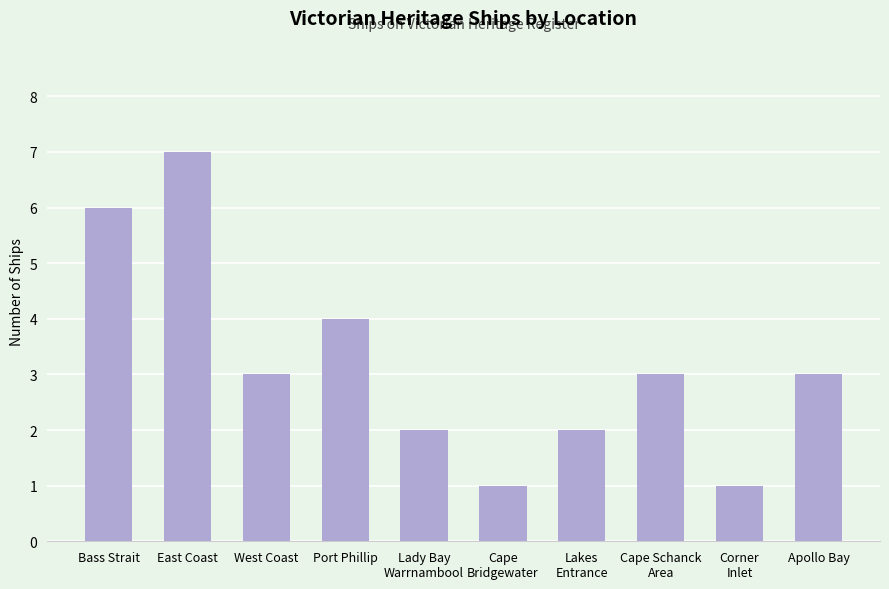

Reading left to right, list all the values displayed in this chart.

Bass Strait=6	East Coast=7	West Coast=3	Port Phillip=4	Lady Bay
Warrnambool=2	Cape
Bridgewater=1	Lakes
Entrance=2	Cape Schanck
Area=3	Corner
Inlet=1	Apollo Bay=3